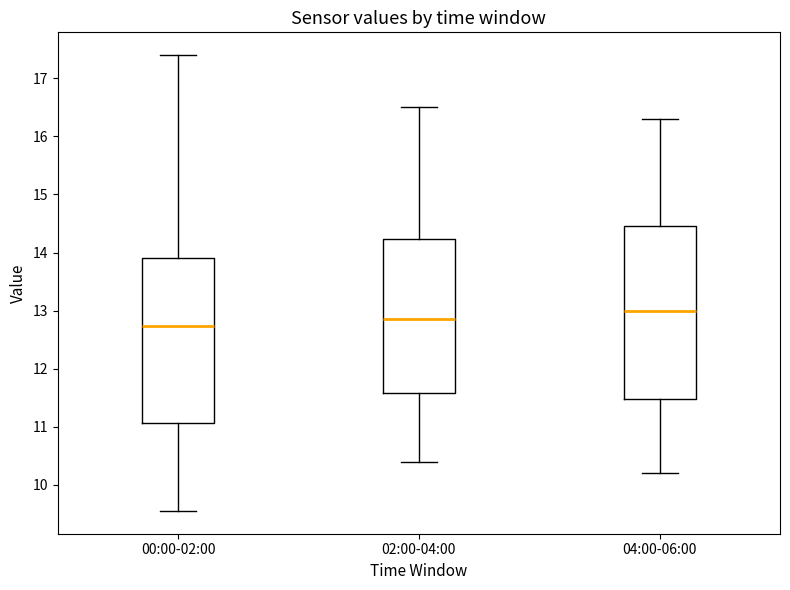

Which box's median line is the highest?

04:00-06:00